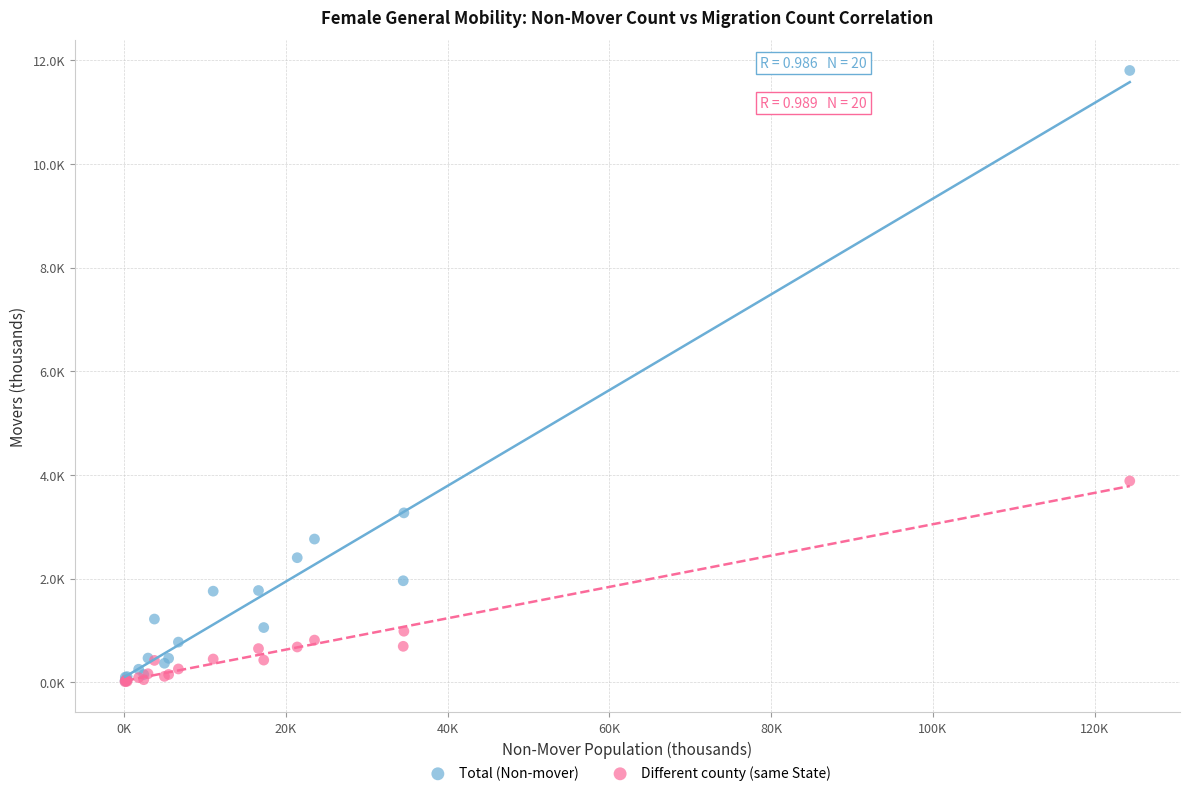

Which series has the largest Y range (max minus min)?

Total (Non-mover)